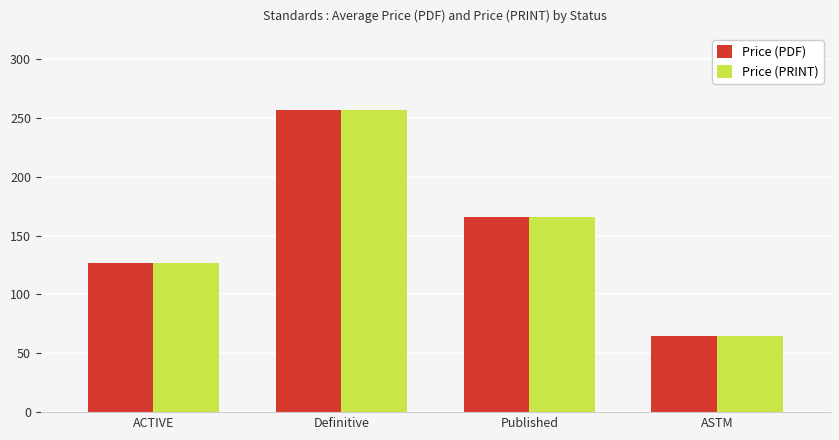

List the labels in order of Price (PRINT) value, largest first.

Definitive, Published, ACTIVE, ASTM